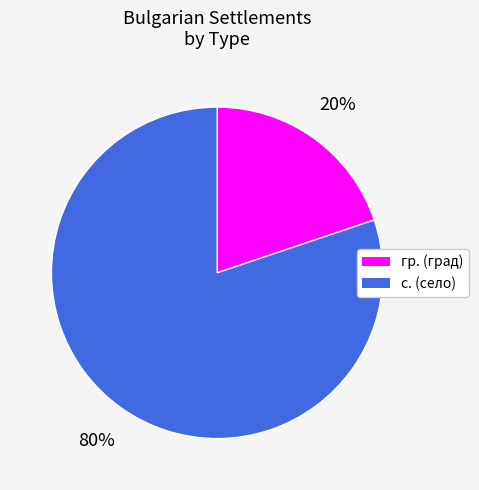

To the nearest percent, what is the average slice percentage?

50%